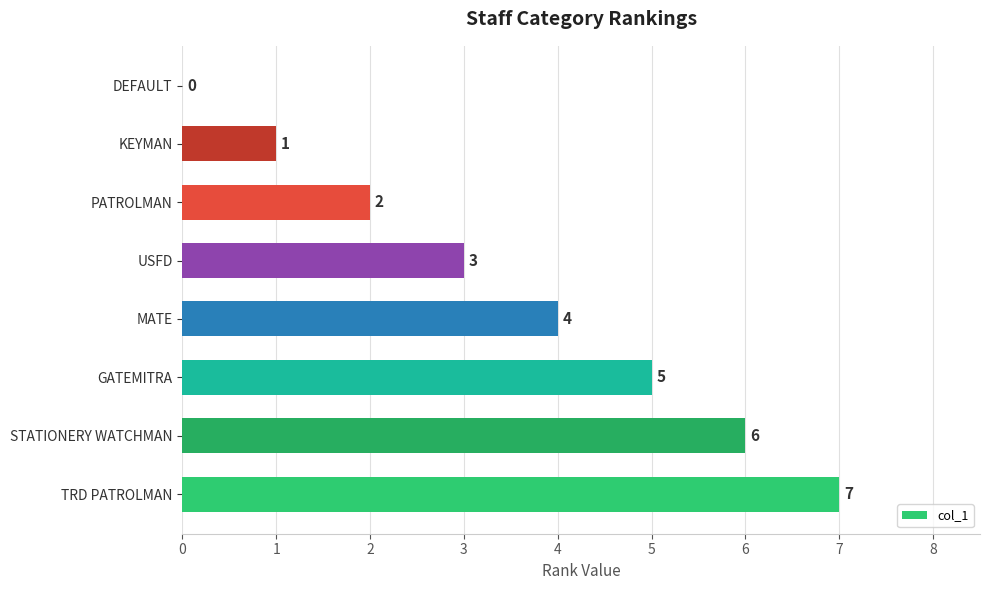

What is the sum of all values?

28